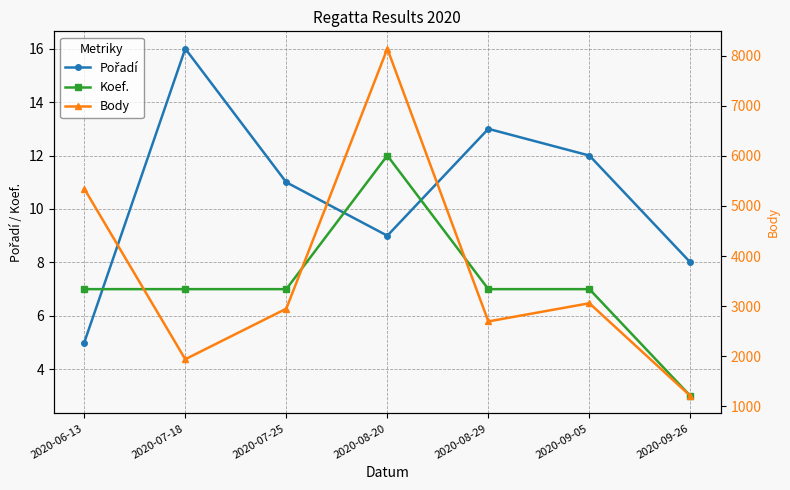

How many lines are shown in the chart?

3